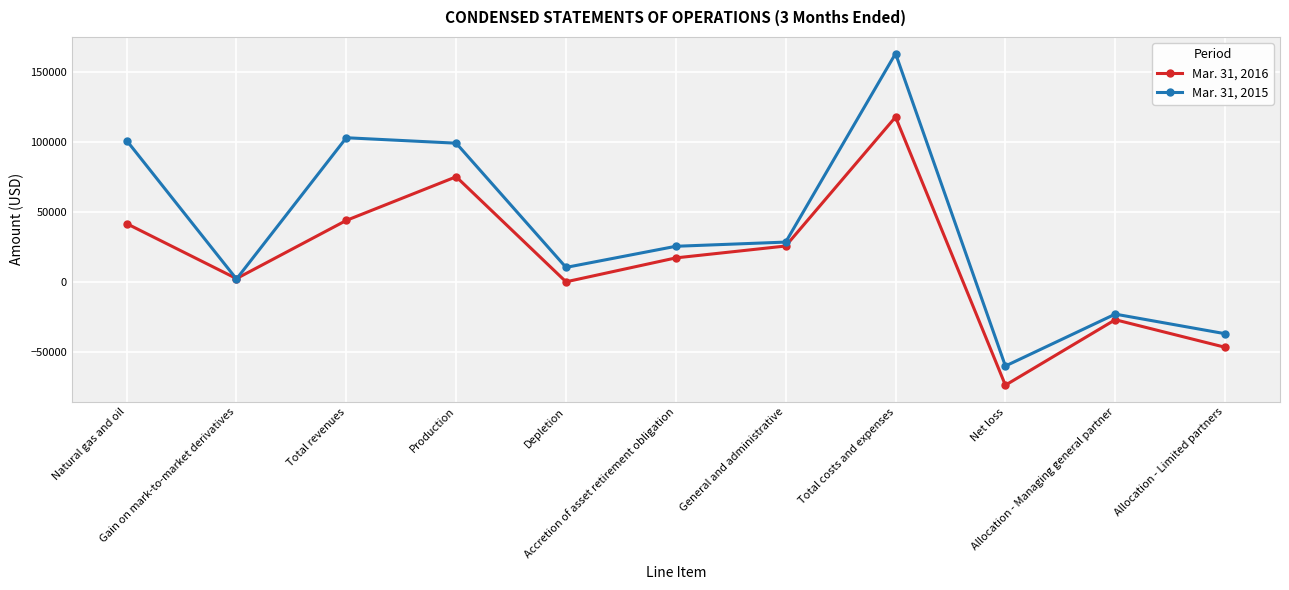

What is the total value across all series at Depletion?

10300